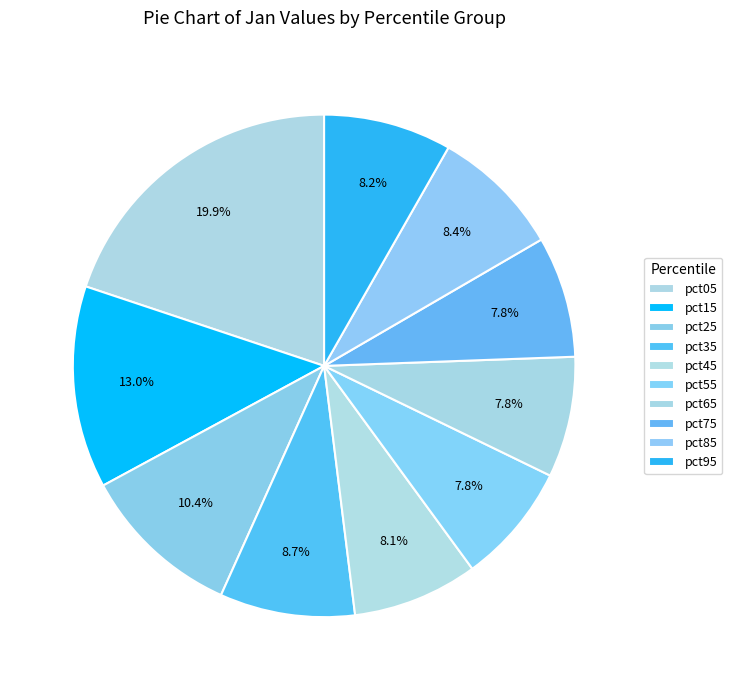

How many segments does this pie chart have?

10